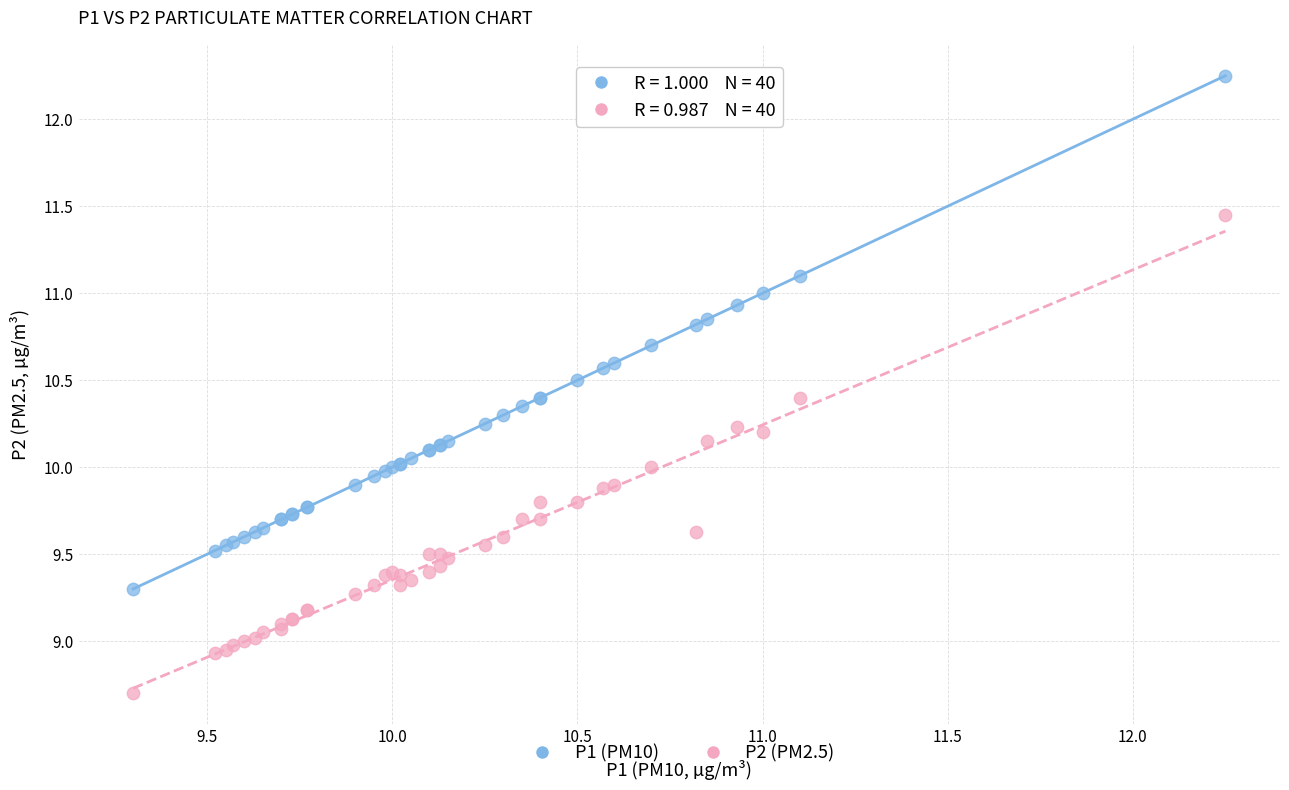

Which series has the largest Y range (max minus min)?

P1 (PM10)